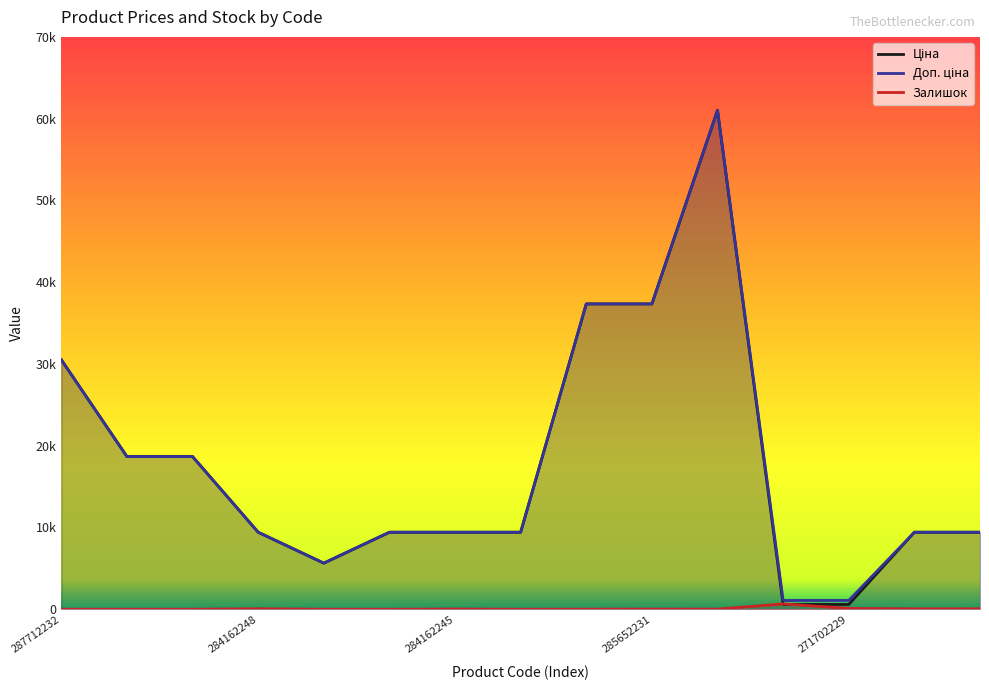

At which label does Залишок first exceed 16?

284162248